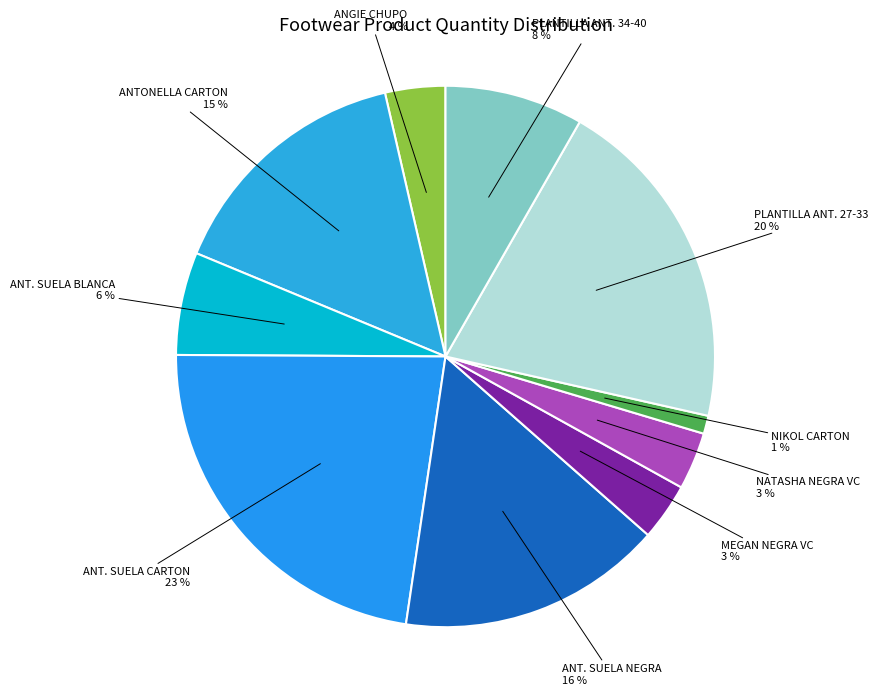

How many segments does this pie chart have?

10